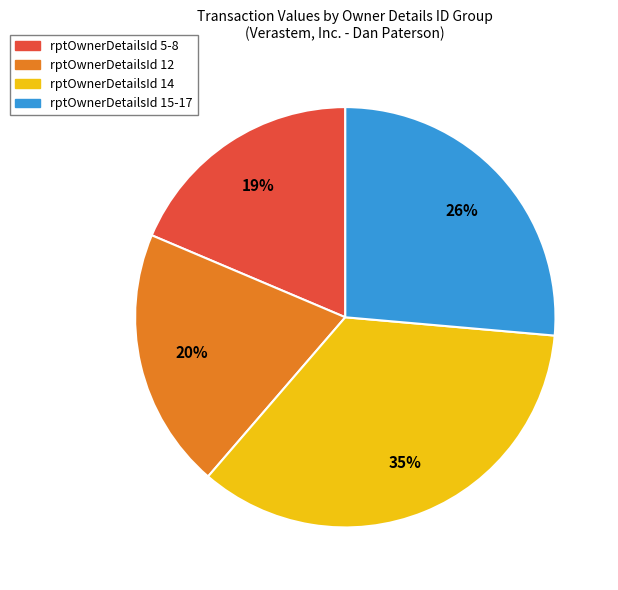

To the nearest percent, what is the average slice percentage?

25%